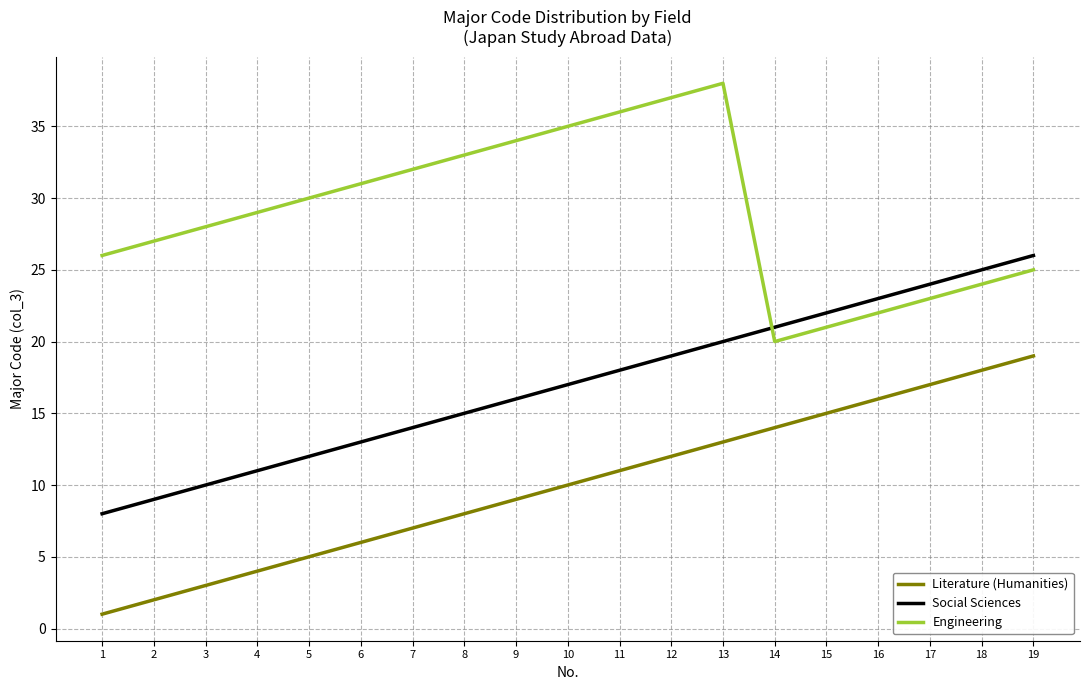

At which category is the sum across all series the highest?

13